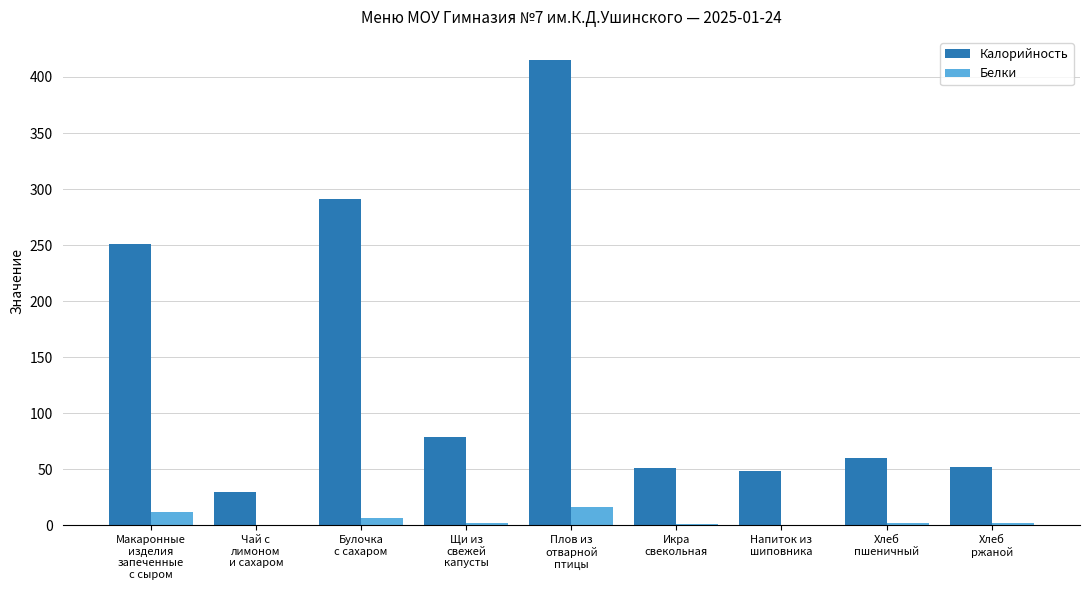

Which series has the largest total across all categories?

Калорийность